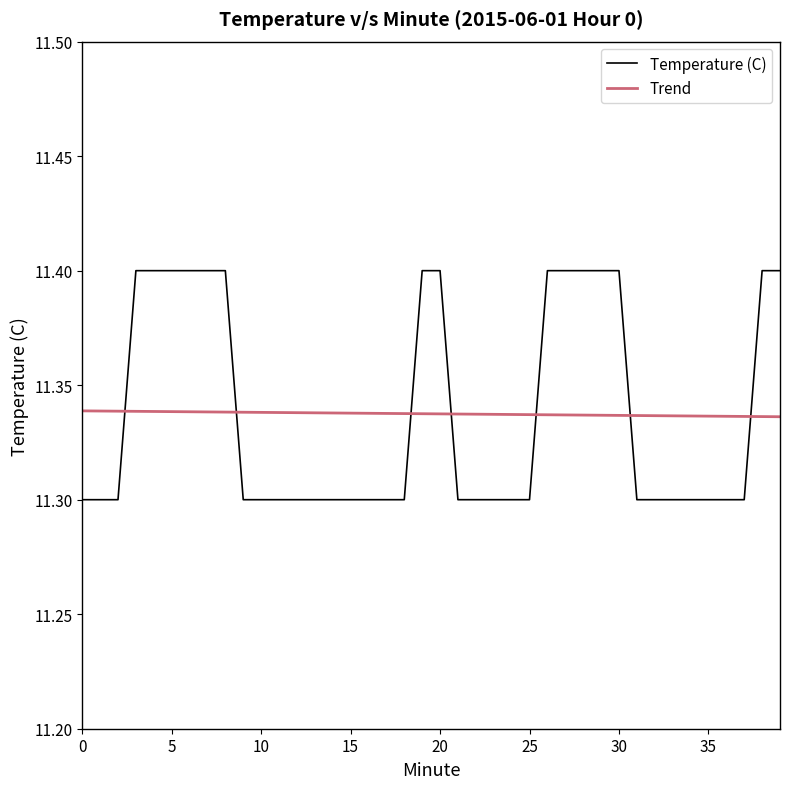

What is the sum of all Temperature (C) values?

453.5